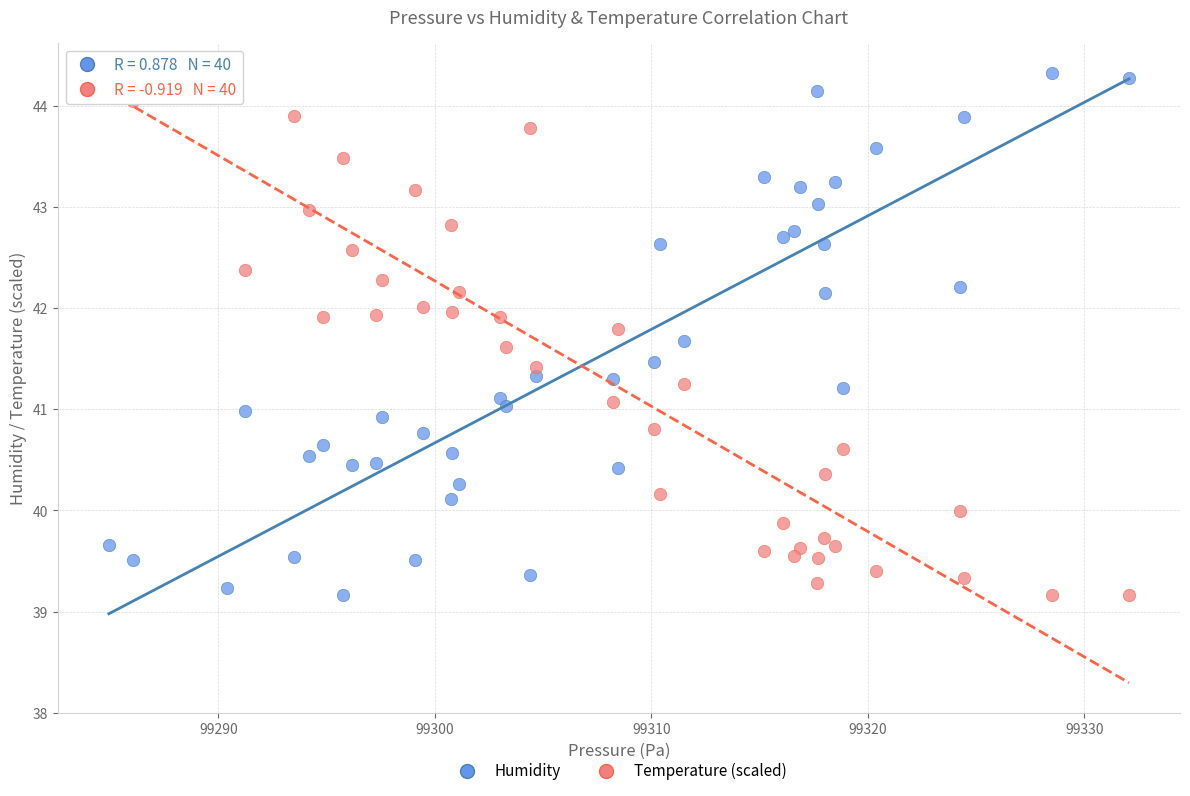

What are all the series names shown in the legend?

Humidity, Temperature (scaled)